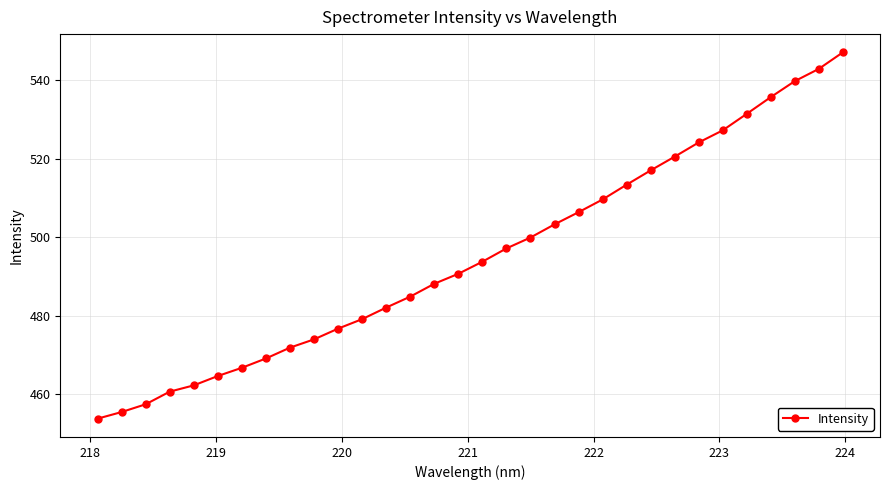

What is the average value?

495.2